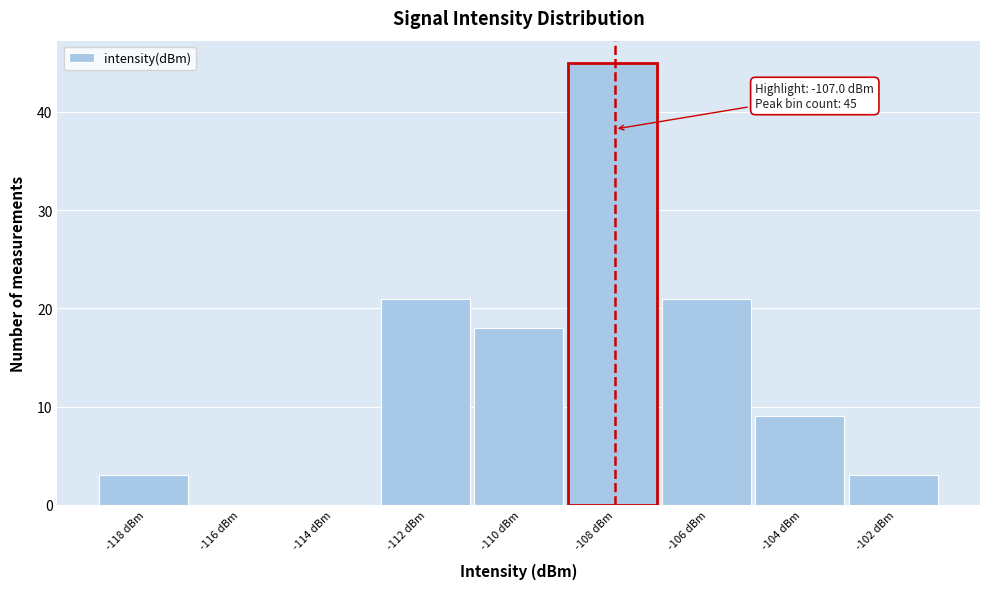

Reading left to right, extract all data points from this chart.

-118 dBm=3	-116 dBm=0	-114 dBm=0	-112 dBm=21	-110 dBm=18	-108 dBm=45	-106 dBm=21	-104 dBm=9	-102 dBm=3